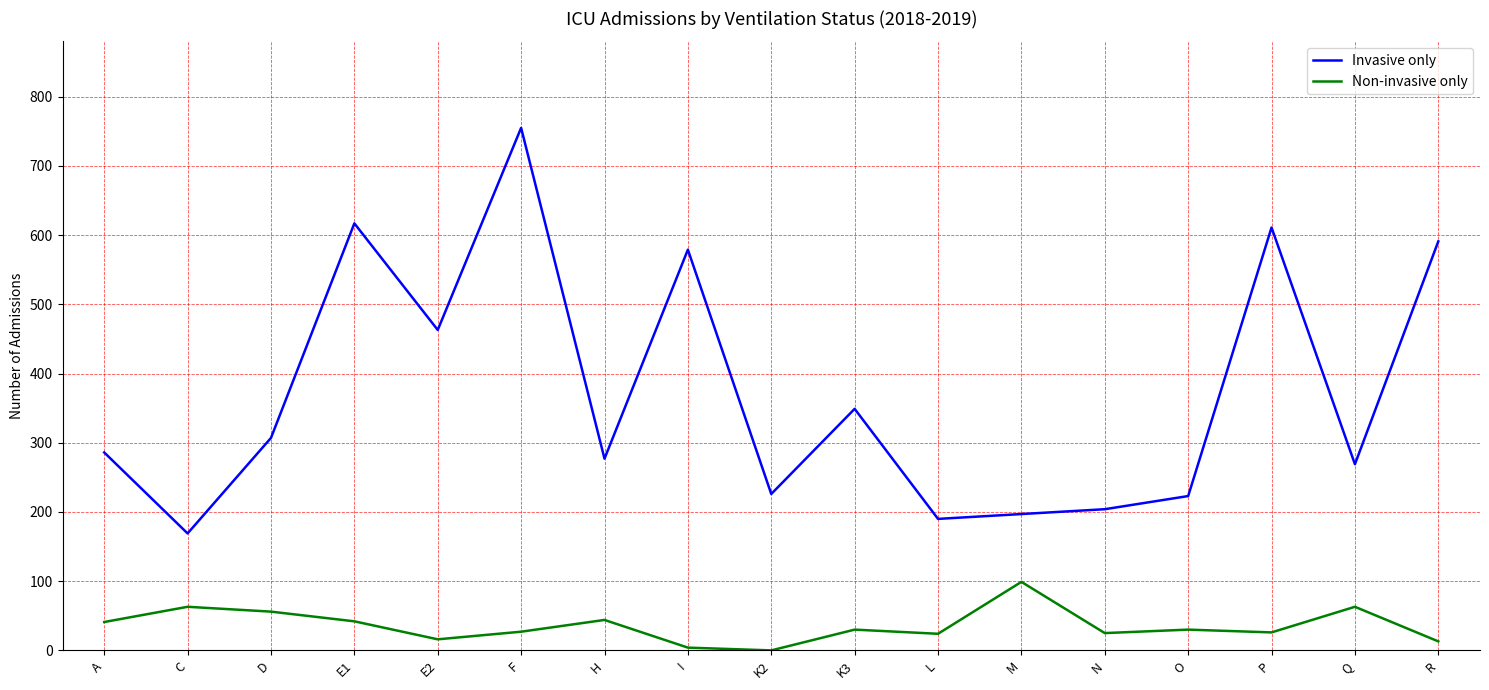

At how many categories does at least one series exceed 660?

1